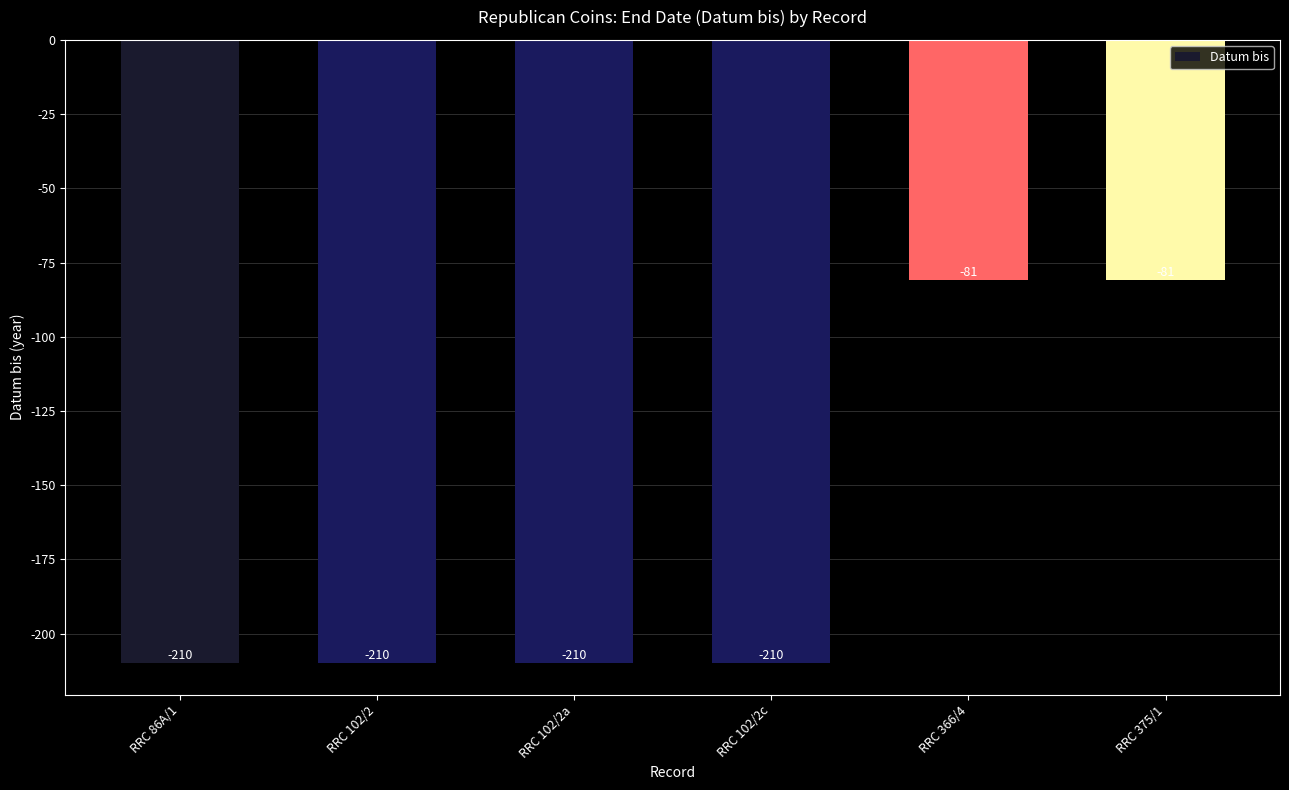

What is the greatest value displayed?

-81